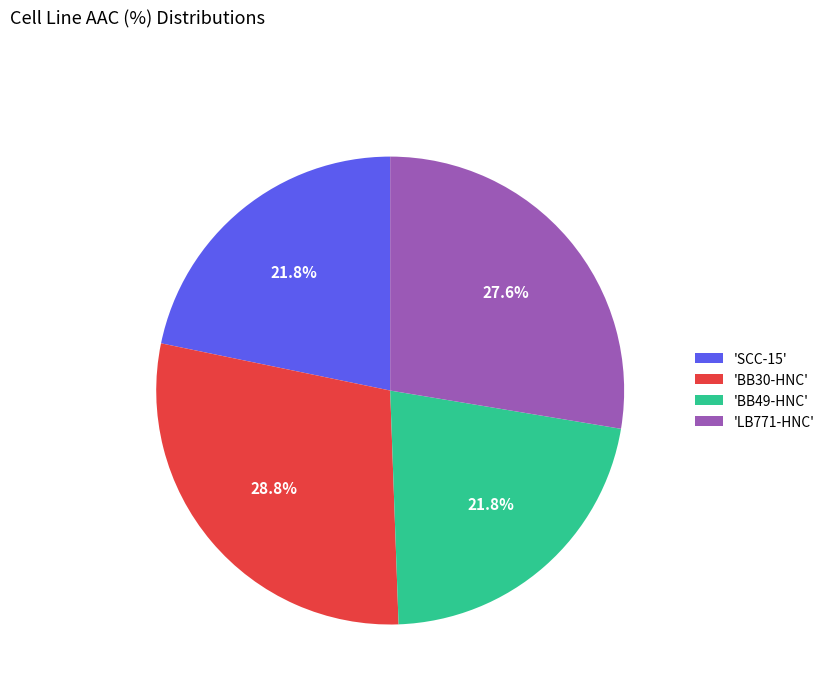

Which category has the biggest portion of the pie?

'BB30-HNC'